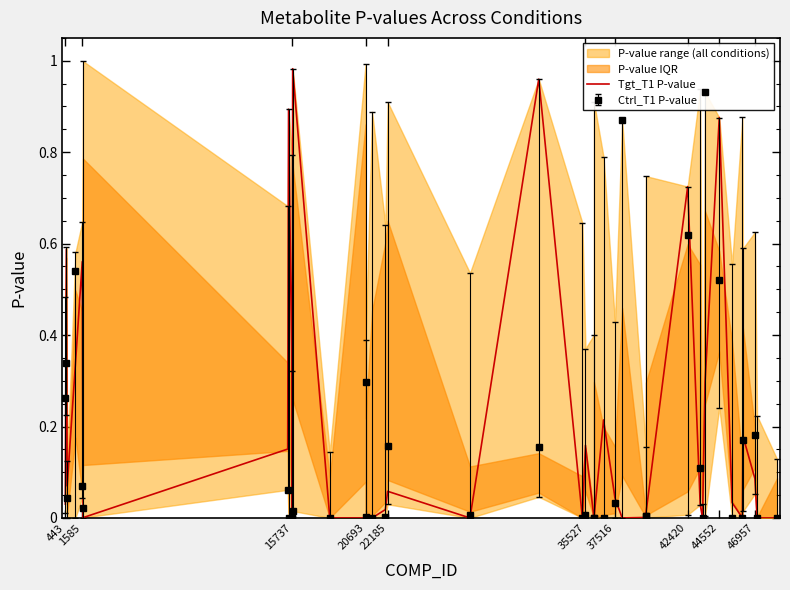

The Tgt_T1 P-value series shows 1.2 at 44552. True or false?

False